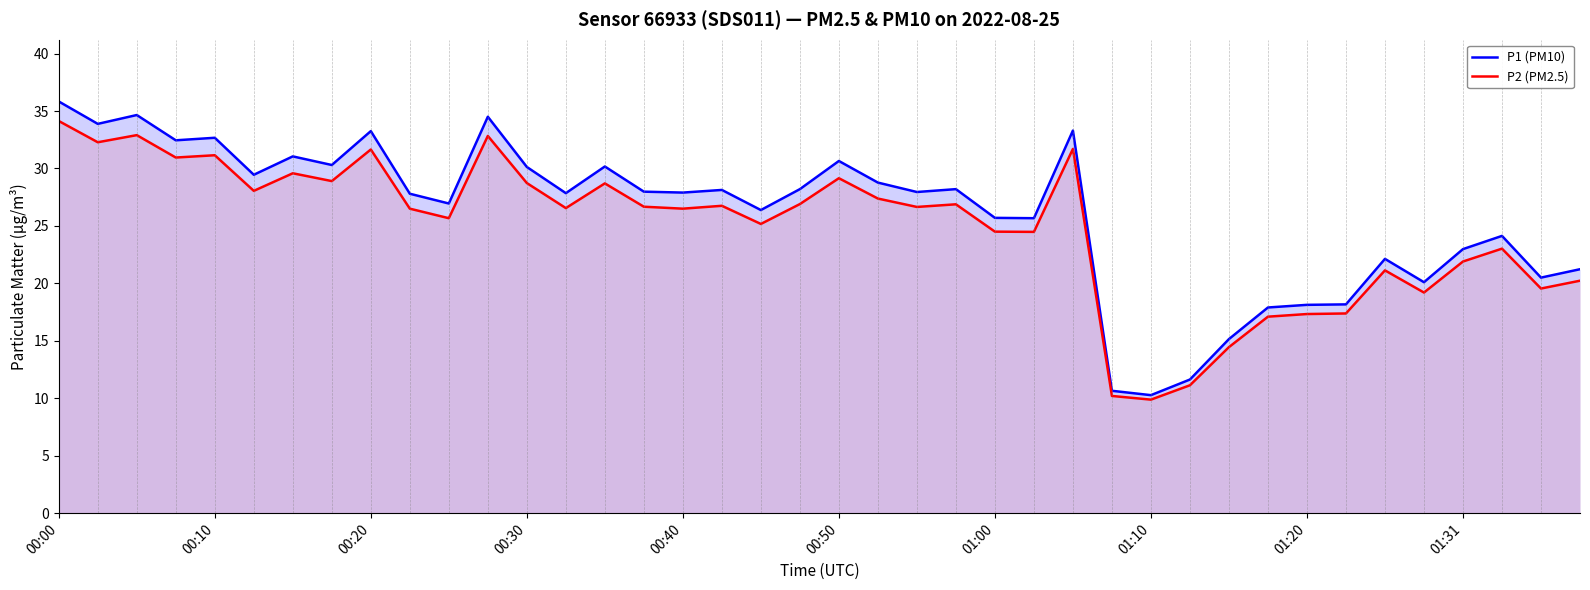

Where is P1 (PM10) nearest to the value 23?

01:31